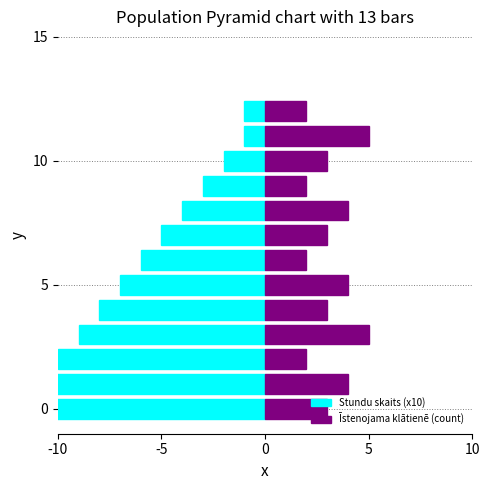

What is the difference between the second highest and second lowest values in the Īstenojama klātienē (count) series?

3